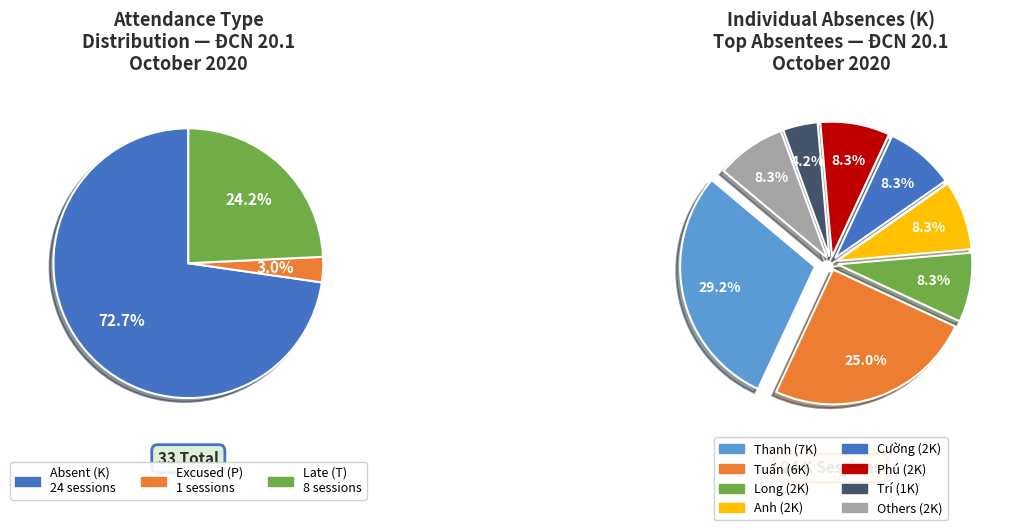

What percentage is NOT represented by Nguyễn Văn Hải?

100.0%